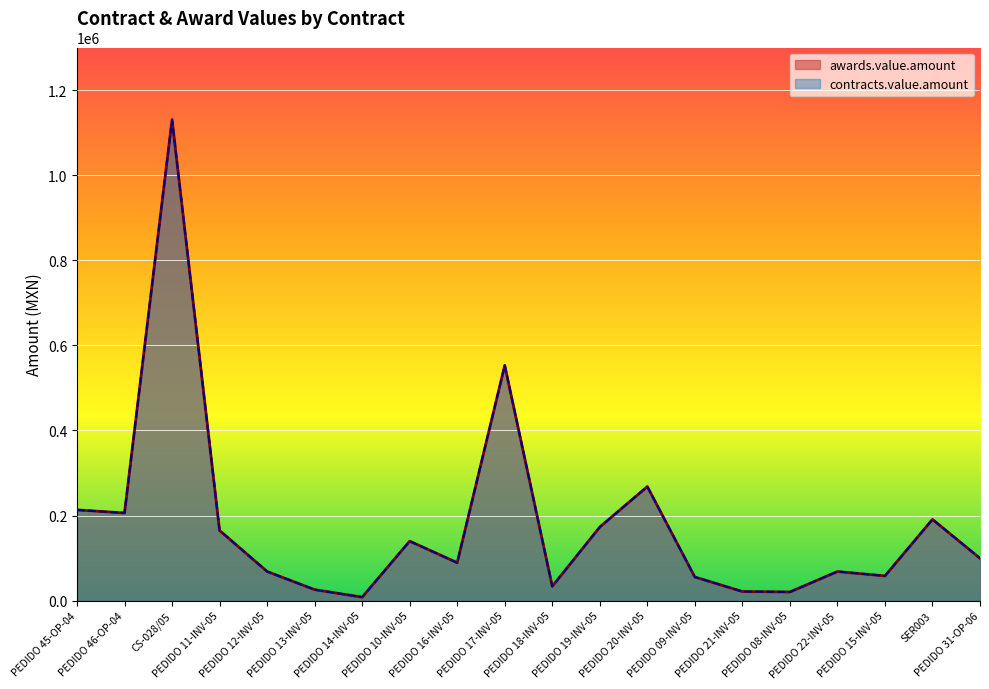

What is the difference between the awards.value.amount values at PEDIDO 10-INV-05 and PEDIDO 09-INV-05?

84314.0